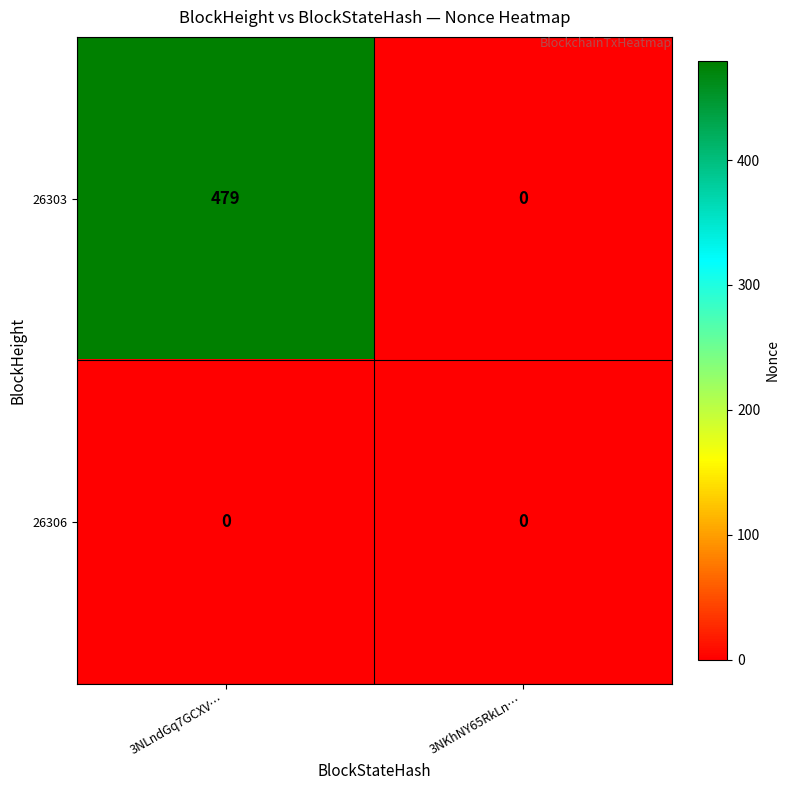

Which category has the highest value across all series?

3NLndGq7GCXV…